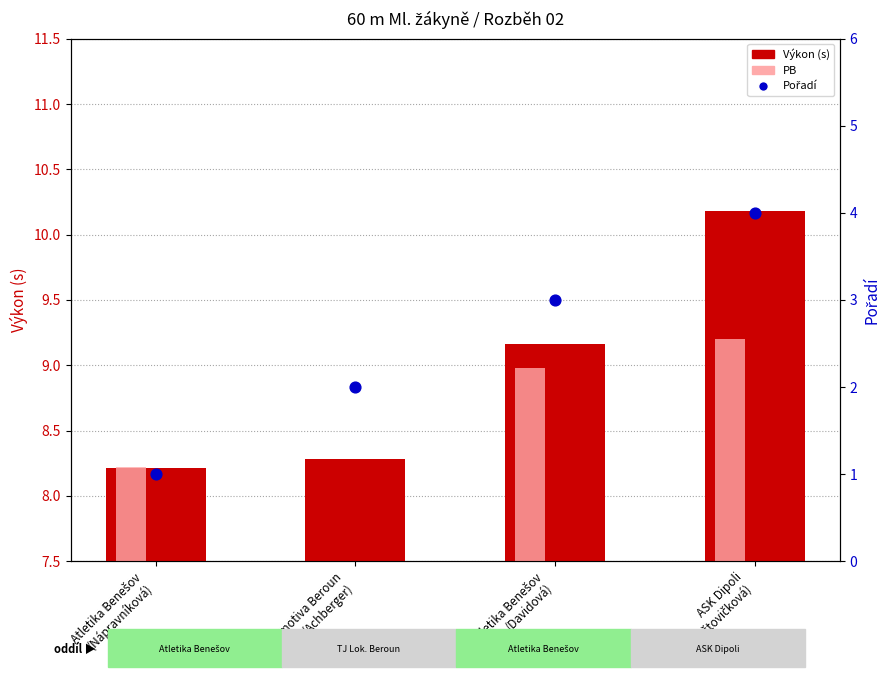

Which series reaches the maximum Y coordinate?

Výkon (s)